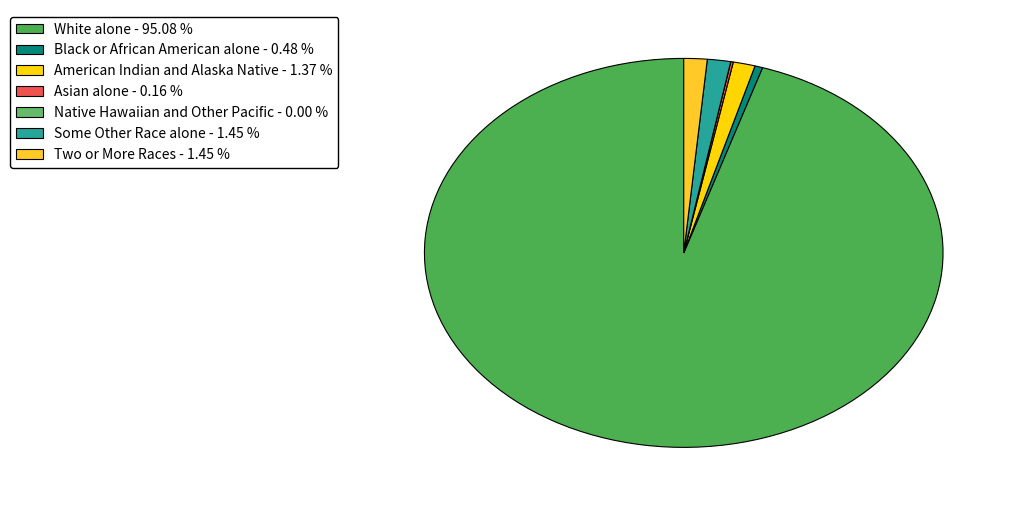

Which category accounts for the majority?

White alone